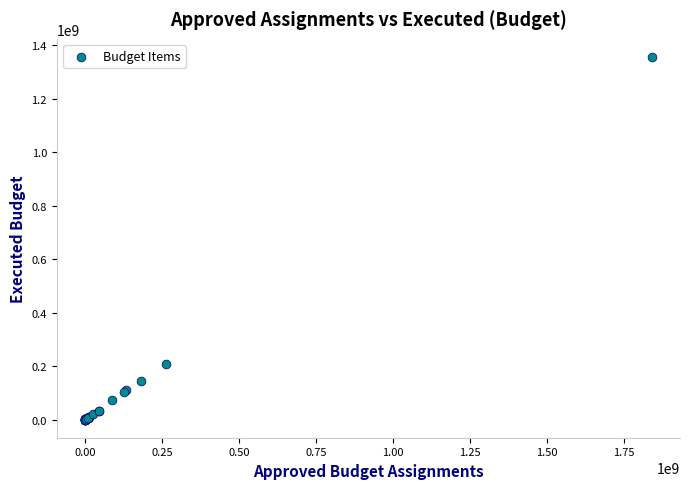

What Y value in the scatter plot is closest to 678371449?

208141247.9